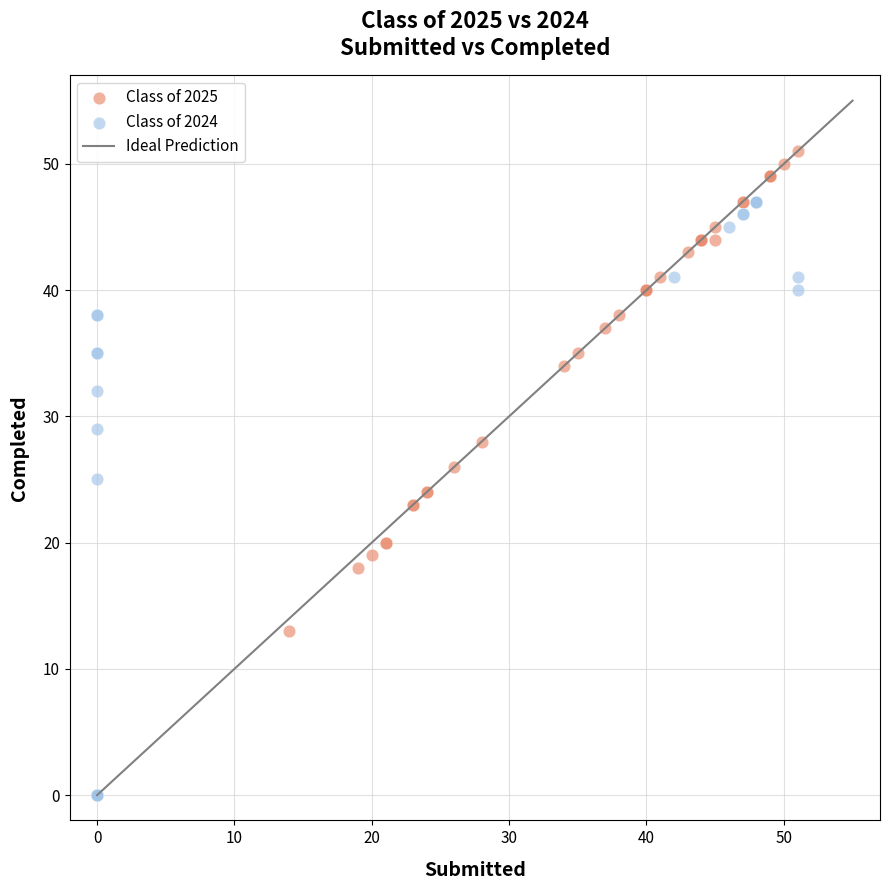

Which series contains the lowest Y value?

Class of 2024